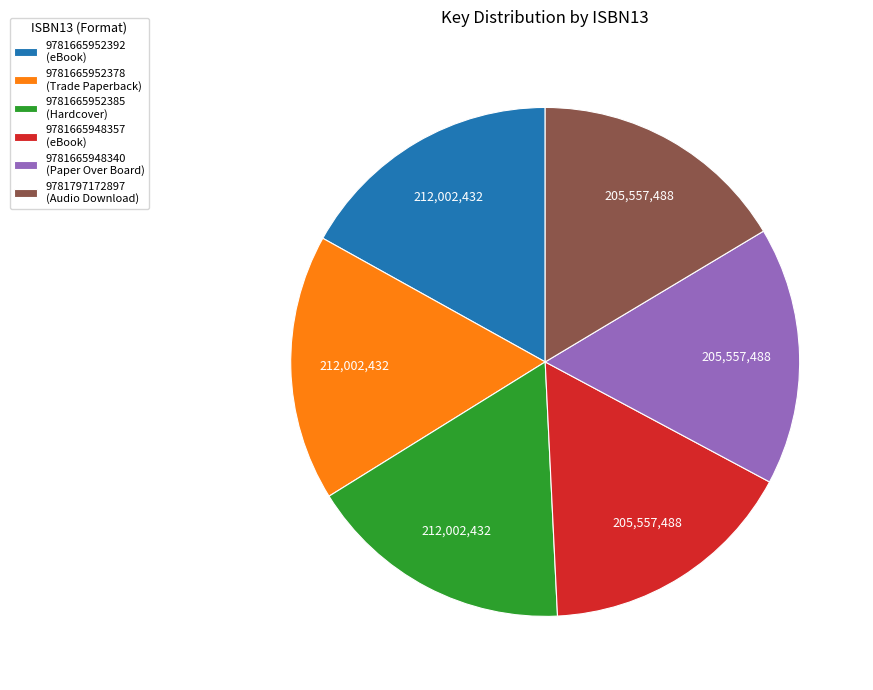

Is the sum of 9781665952378 (Trade Paperback) and 9781665948357 (eBook) greater than half?

No